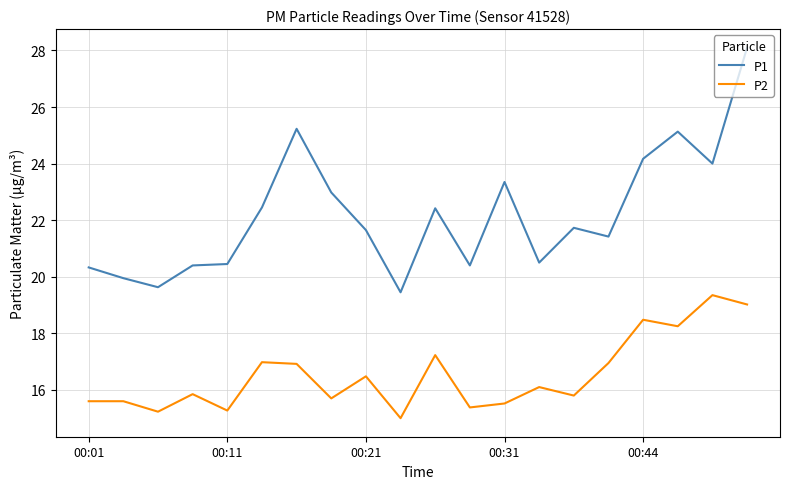

True or false: P1 and P2 cross at least once.

False